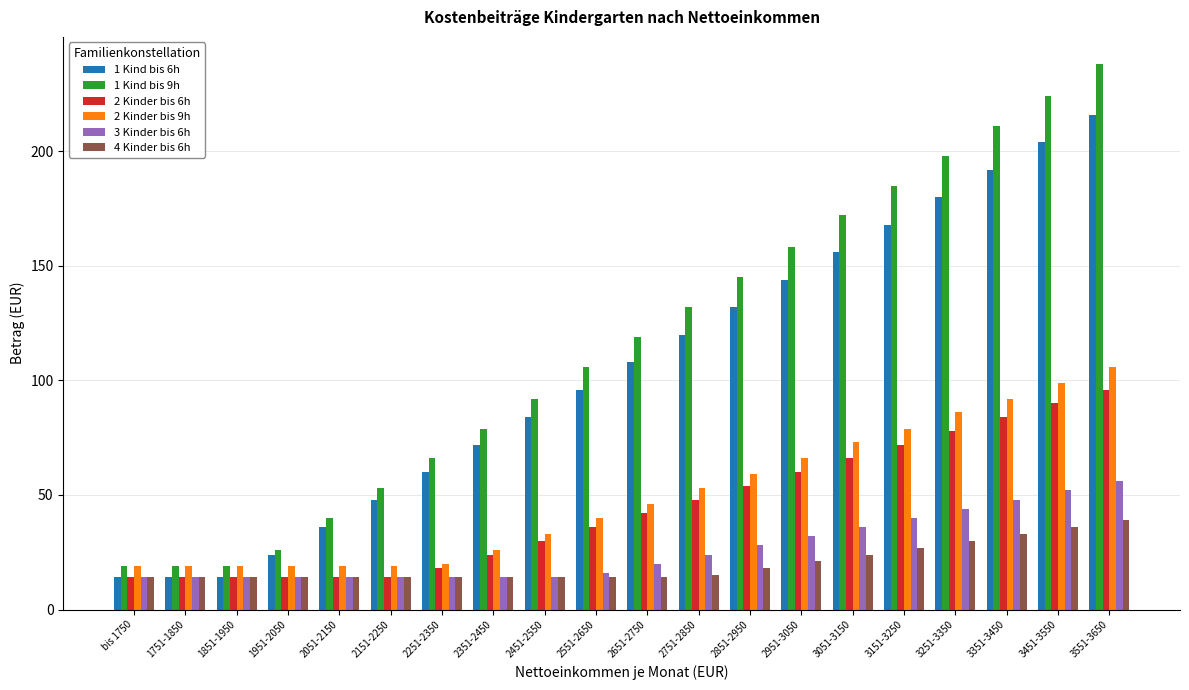

Count the number of categories in the chart.

20